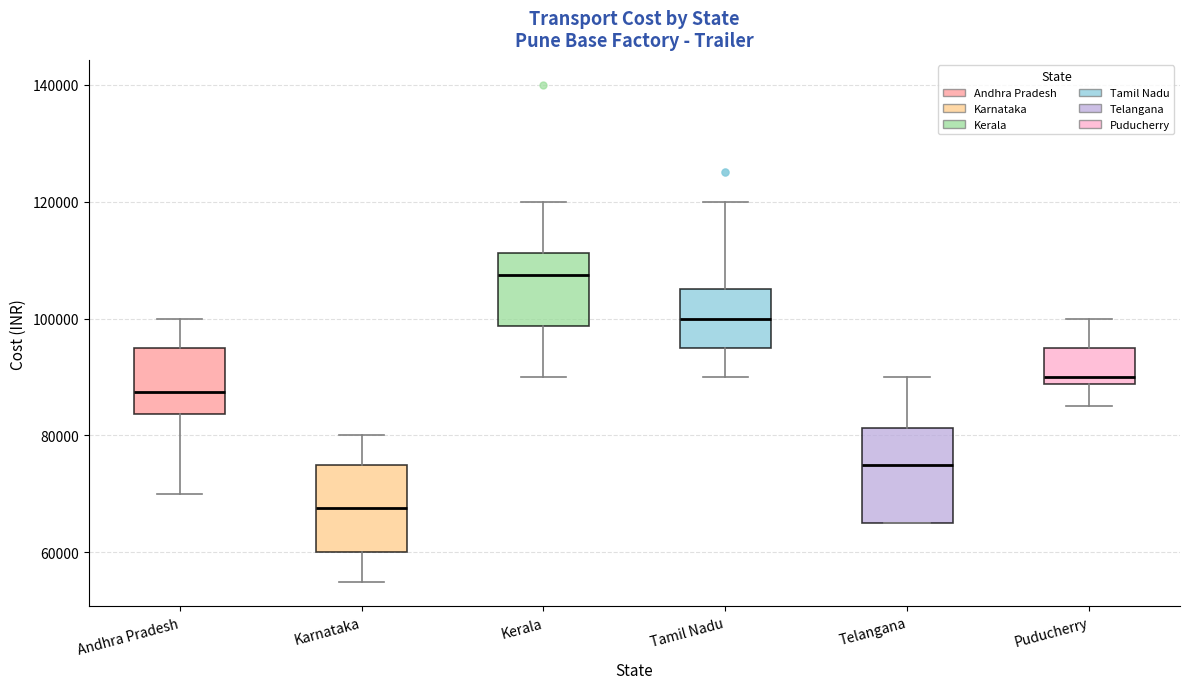

Reading left to right, transcribe this box plot: for each box, give where its median line is, the range the box spans, and where its two whiskers end, as read against the y-axis. The values are not printed on the chart, so give them approximately, as read against the axis.

Andhra Pradesh: median 88000, box 84000 to 96000, whiskers 70000 to 100000
Karnataka: median 68000, box 60000 to 76000, whiskers 56000 to 80000
Kerala: median 108000, box 98000 to 112000, whiskers 90000 to 120000
Tamil Nadu: median 100000, box 96000 to 106000, whiskers 90000 to 120000
Telangana: median 76000, box 66000 to 82000, whiskers 66000 to 90000
Puducherry: median 90000, box 88000 to 96000, whiskers 86000 to 100000